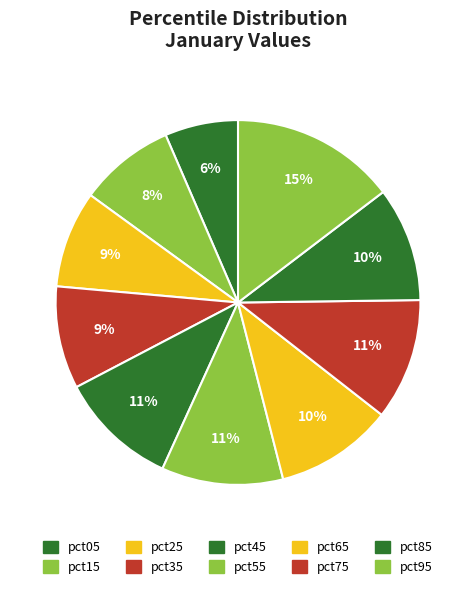

Is it true that pct95 is 15% of the pie?

True